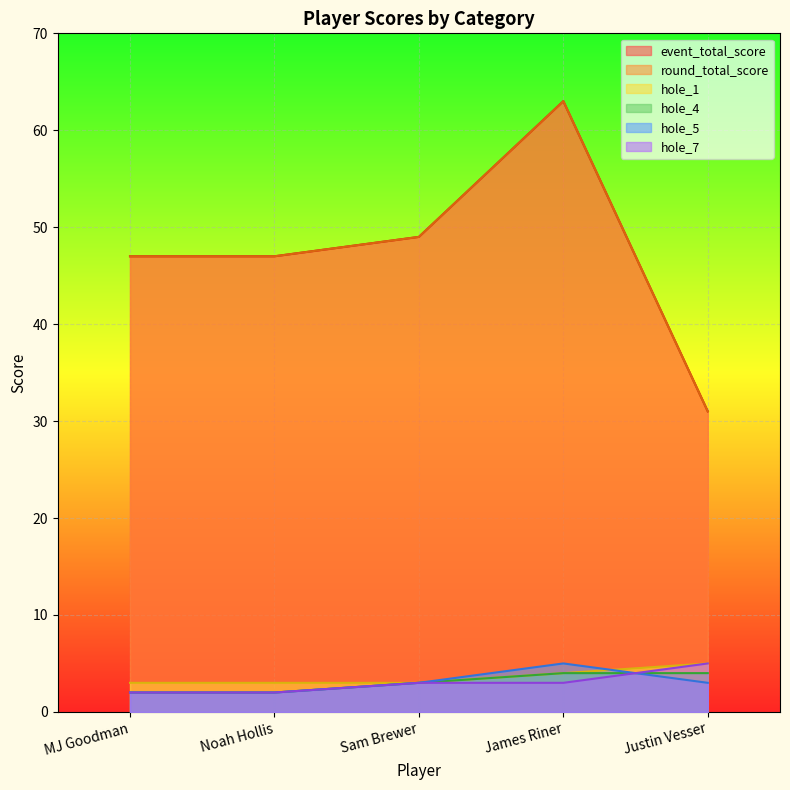

True or false: round_total_score and hole_5 intersect in this chart.

False